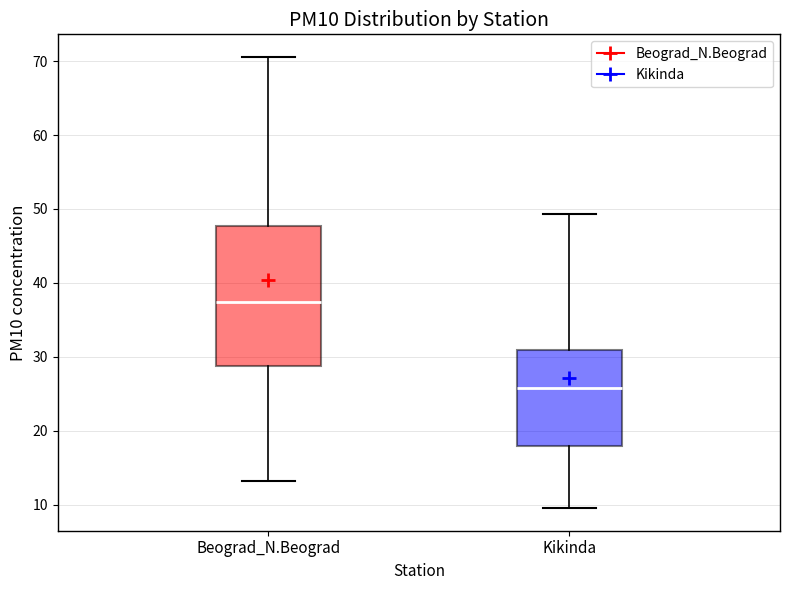

Reading left to right, transcribe this box plot: for each box, give where its median line is, the range the box spans, and where its two whiskers end, as read against the y-axis. The values are not printed on the chart, so give them approximately, as read against the axis.

Beograd_N.Beograd: median 37, box 29 to 48, whiskers 13 to 71
Kikinda: median 26, box 18 to 31, whiskers 10 to 49